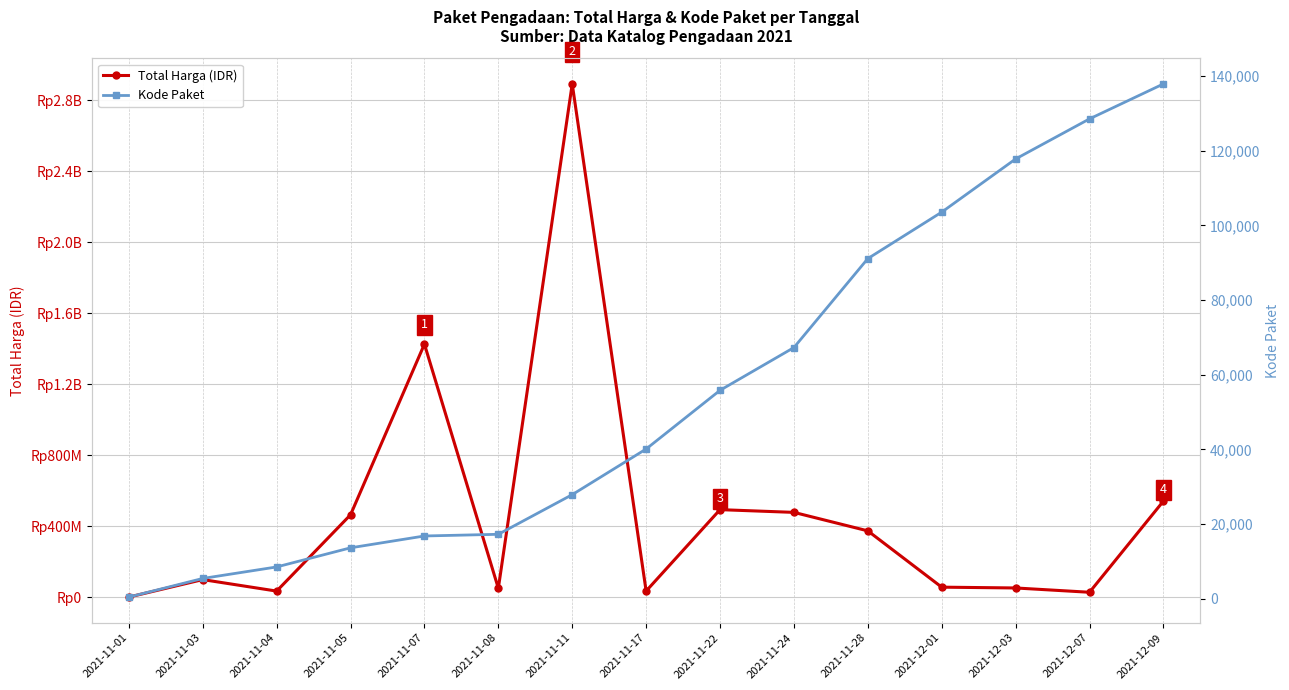

Reading right to left, extract all data points from this chart.

Total Harga (IDR): 541071000	27412000	51601000	56152800	373404000	477600000	493000000	34292000	2892122000	49730040	1425867900	464002100	34000000	98772570	333600
Kode Paket: 137876	128516	117783	103541	91101	67279	55826	40112	27891	17272	16823	13652	8530	5449	464